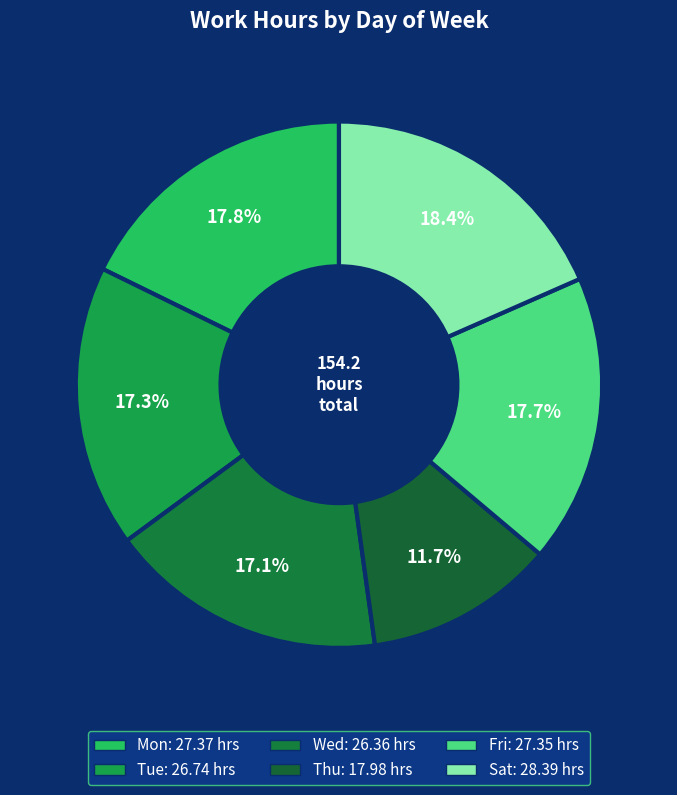

How many slices are in this pie chart?

6